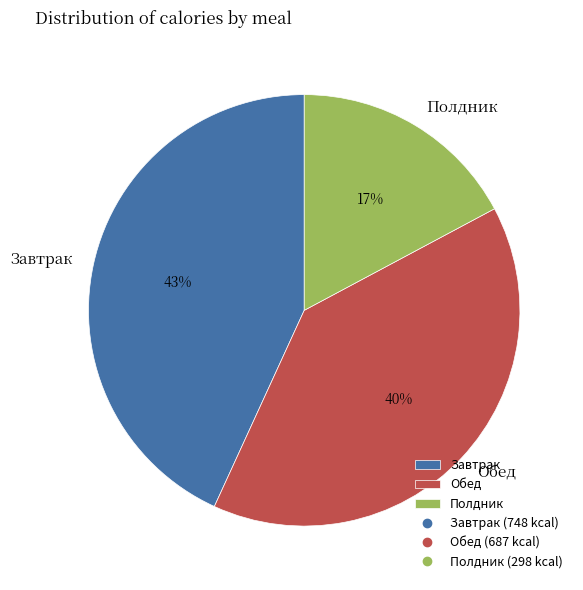

Is the sum of Полдник and Завтрак greater than half?

Yes